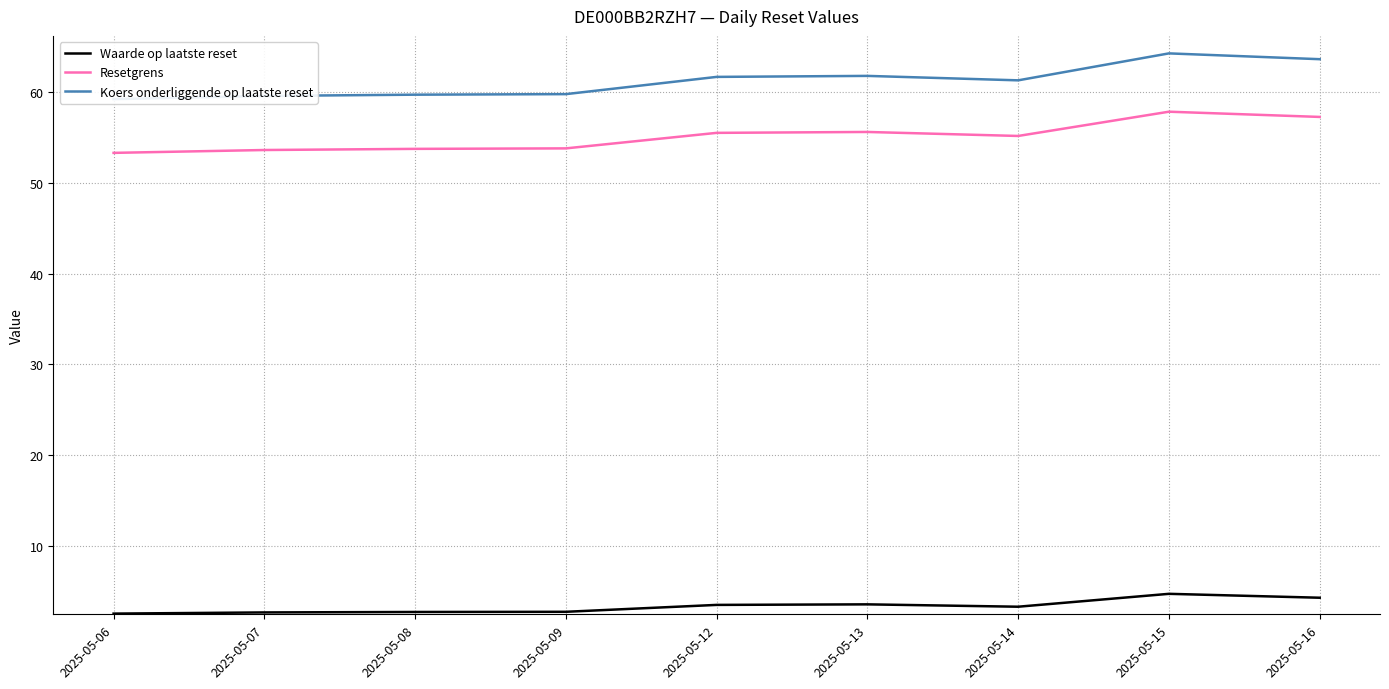

True or false: Koers onderliggende op laatste reset and Resetgrens cross at least once.

False